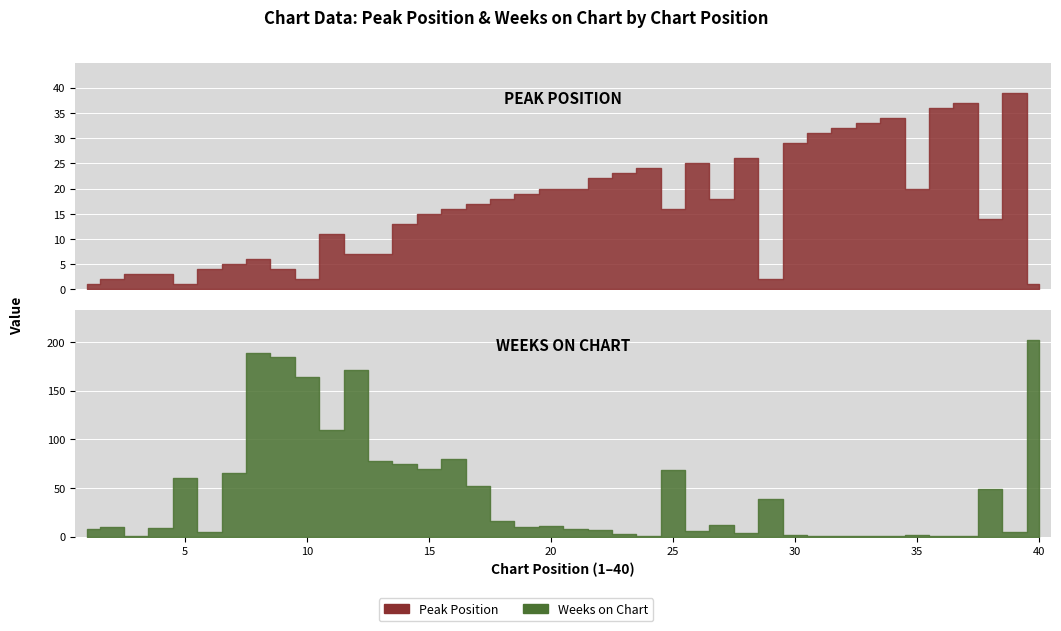

What is the average value of the Weeks on Chart series?

44